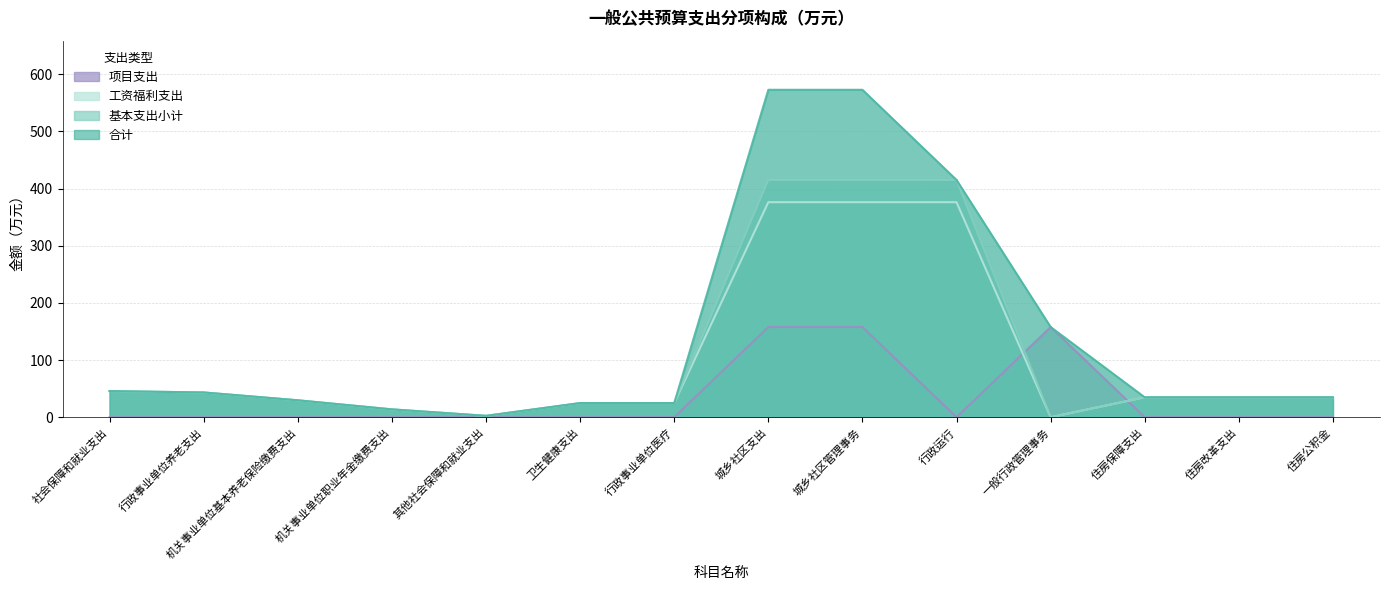

Is the value of 项目支出 at 卫生健康支出 greater than the value of 合计 at 行政事业单位养老支出?

No